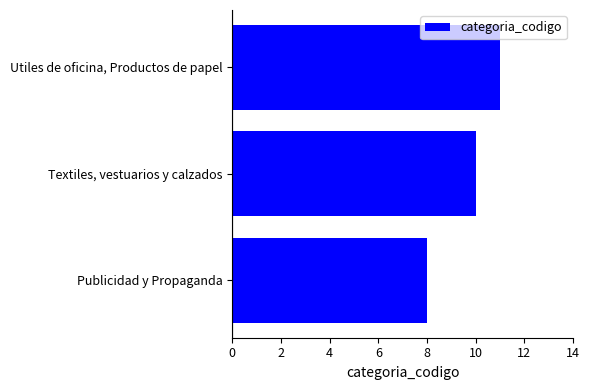

Count the values in the range 8 to 11.

3